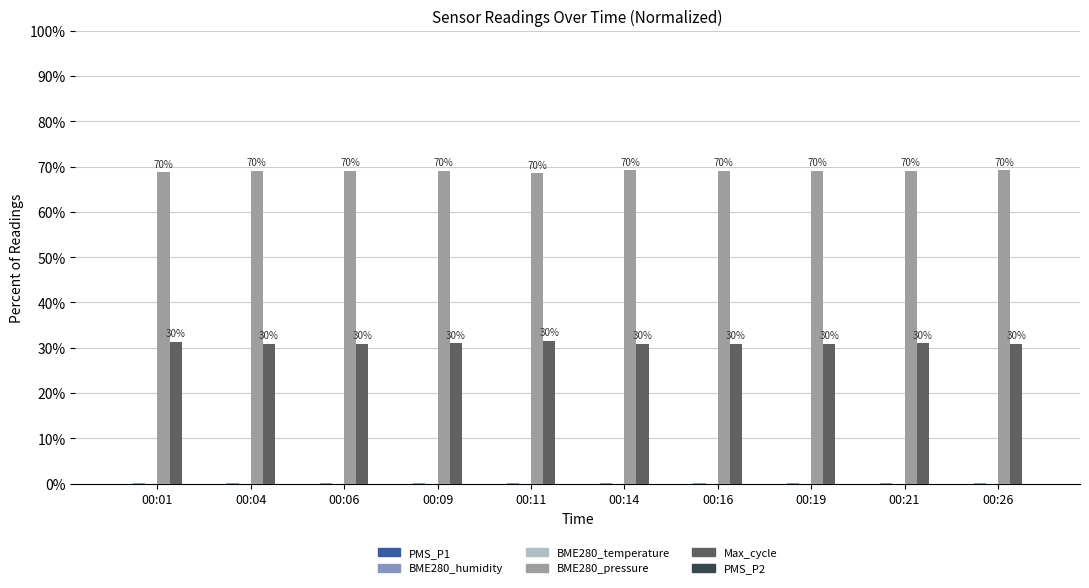

What is the sum of all BME280_humidity values?

0.3